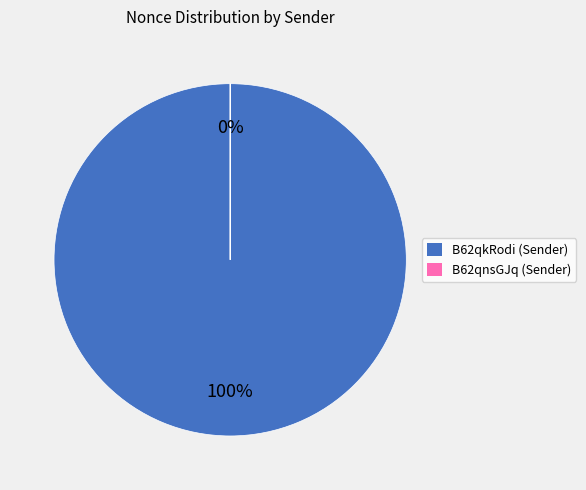

Is there a majority slice in this chart?

Yes